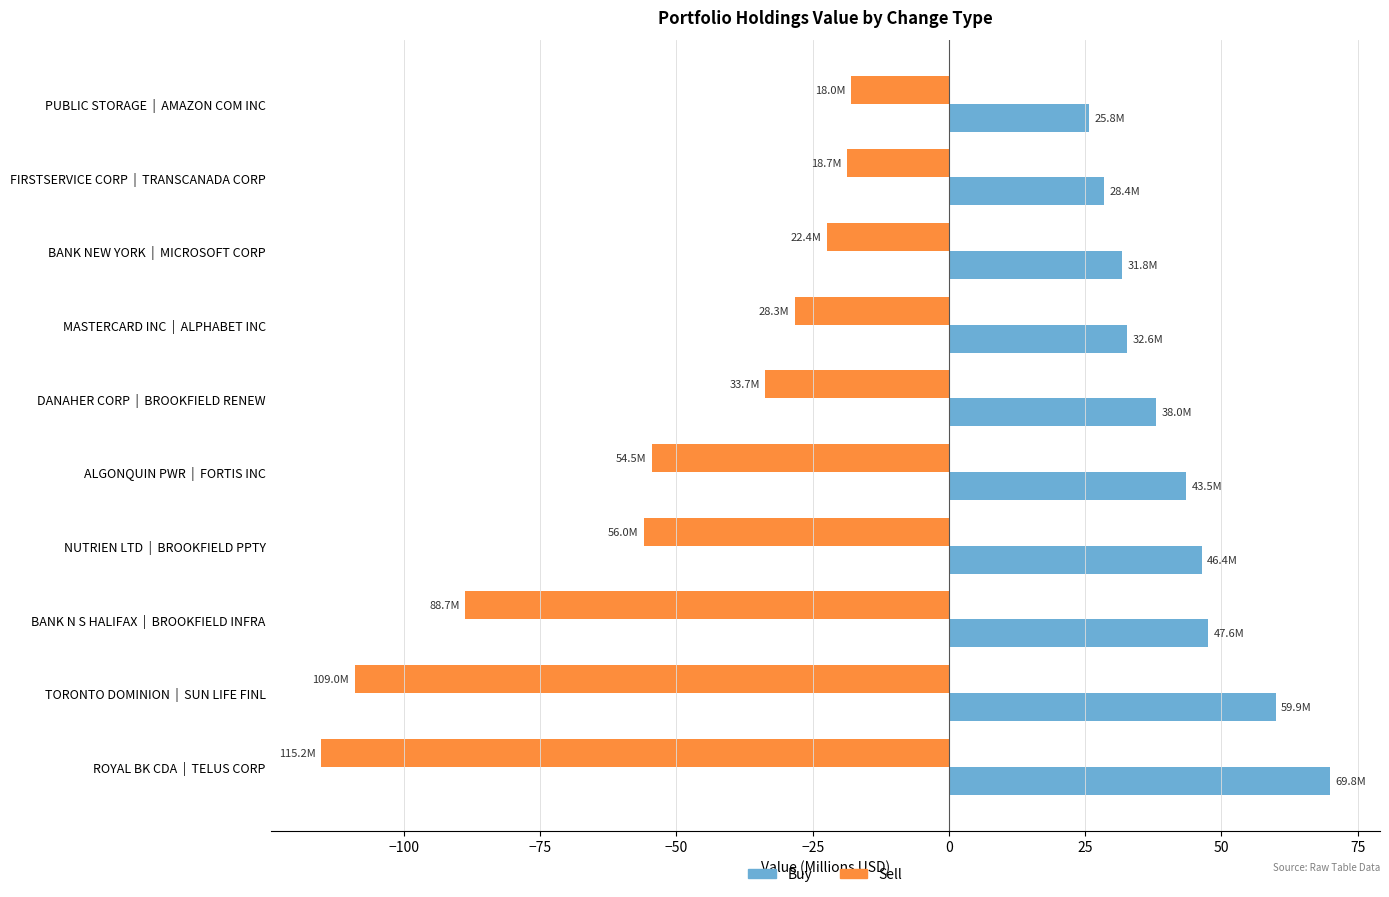

List the series in order of their overall mean, highest first.

Buy, Sell